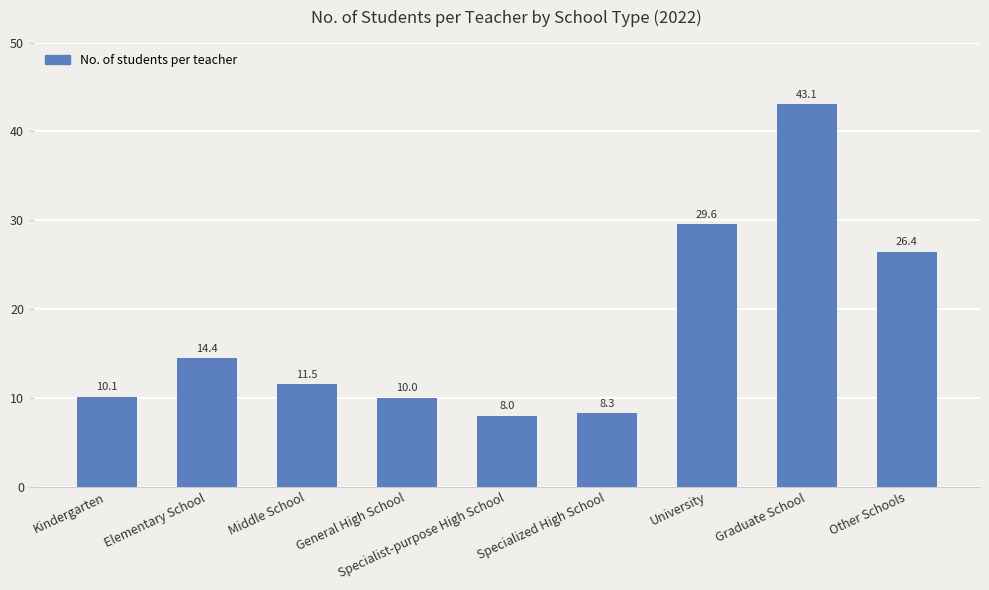

What is the average value?

17.9